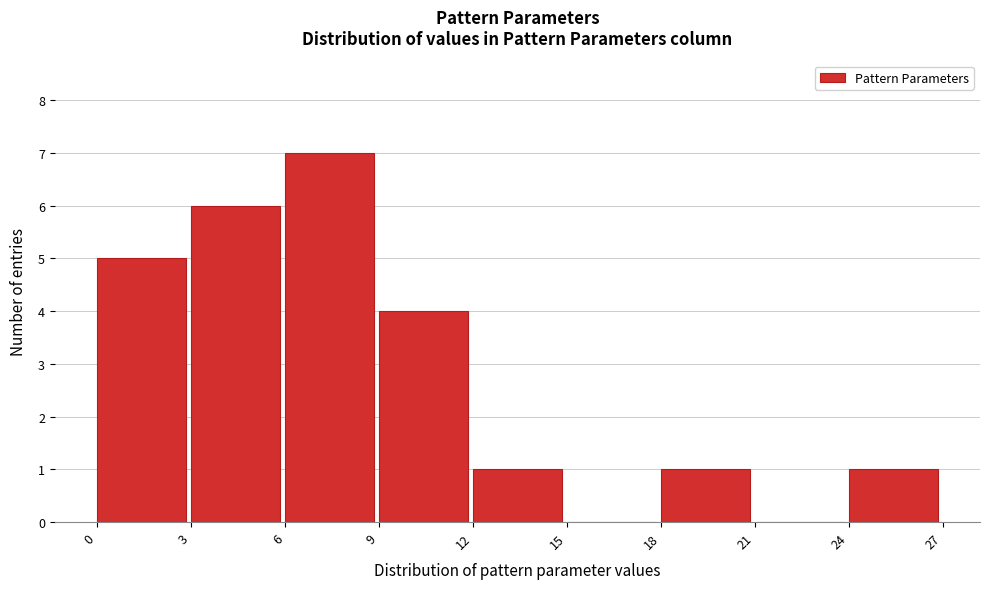

What is the height of the bar covering 18 to 21 on the x-axis? The values are not printed on the chart, so give them approximately, as read against the axis.

1